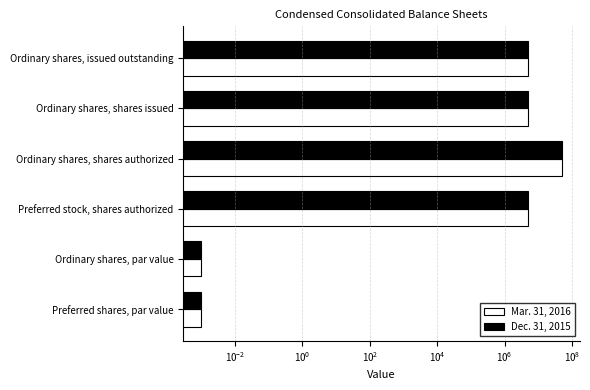

Count the number of data series in this chart.

2